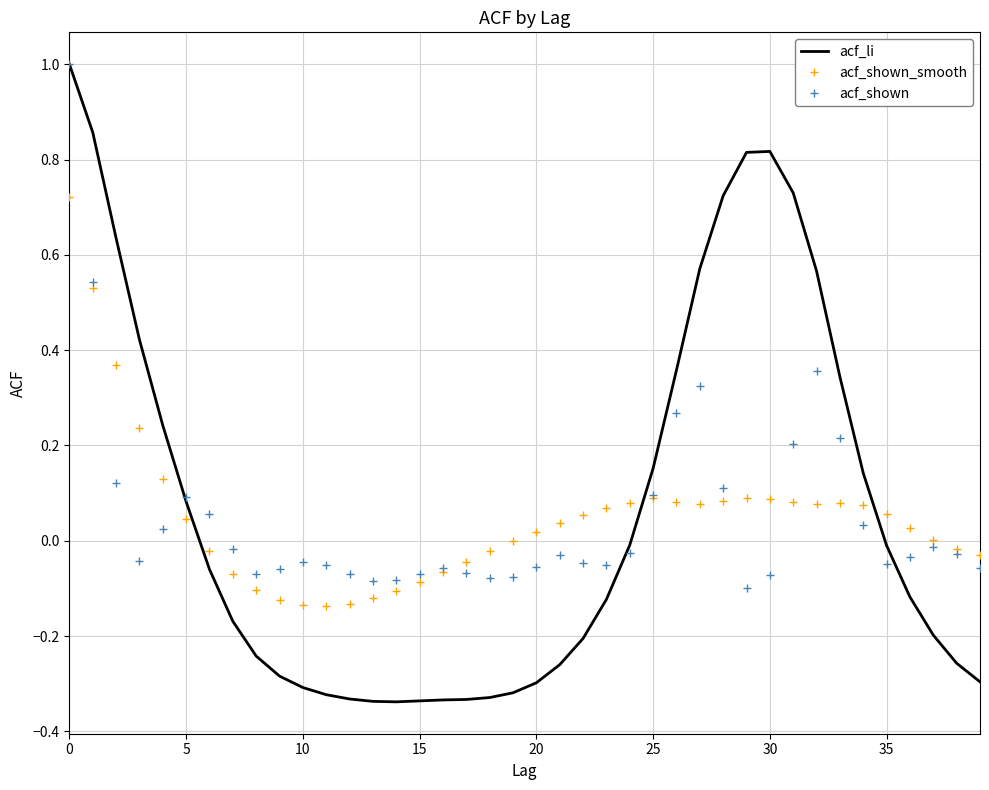

After their last crossing, which series has the higher values: acf_li or acf_shown_smooth?

acf_shown_smooth